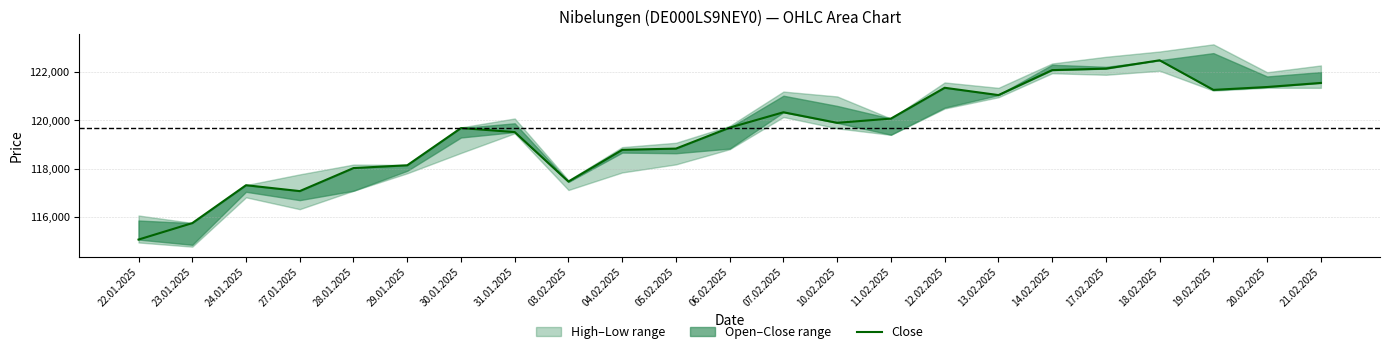

How many lines are shown in the chart?

1